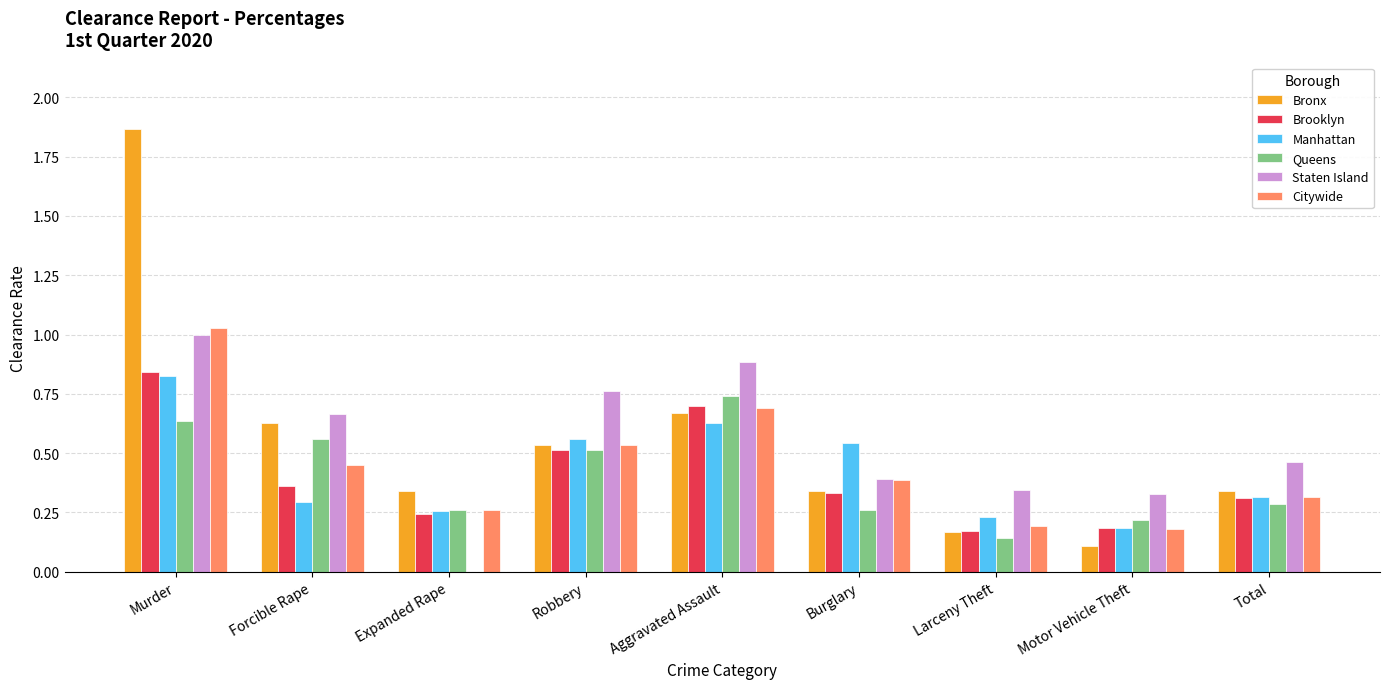

What is the total value across all series at Expanded Rape?

1.4